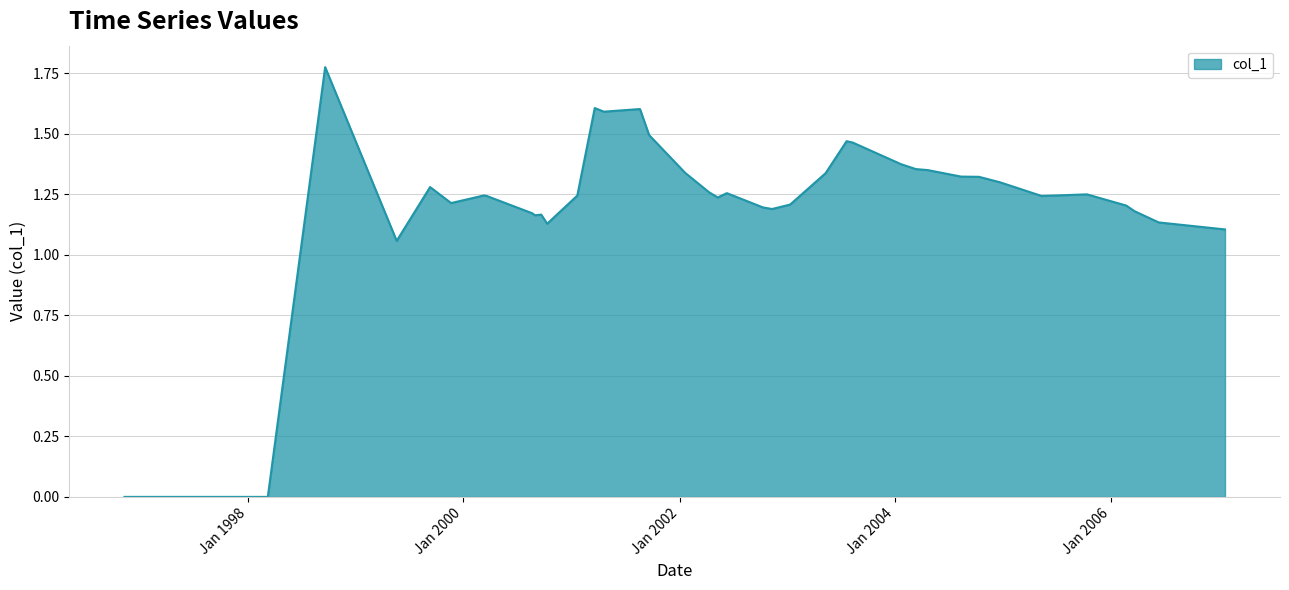

Rank the categories by value from highest to lowest.

1998-09-20, 2001-03-20, 2001-08-20, 2001-04-20, 2001-09-20, 2003-07-20, 2003-08-10, 2004-01-20, 2004-03-10, 2004-04-20, 2002-01-20, 2003-05-10, 2004-08-10, 2004-10-10, 2004-12-20, 1999-09-10, 2002-04-10, 2002-06-10, 2005-10-10, 2000-03-10, 2001-01-20, 2005-05-10, 2000-03-20, 2002-05-10, 1999-11-20, 2003-01-10, 2006-02-20, 2002-10-10, 2002-11-10, 2006-03-20, 2000-08-20, 2000-09-20, 2000-08-30, 2006-06-10, 2000-10-10, 2007-01-20, 1999-05-20, 1996-11-10, 1997-08-20, 1998-03-10